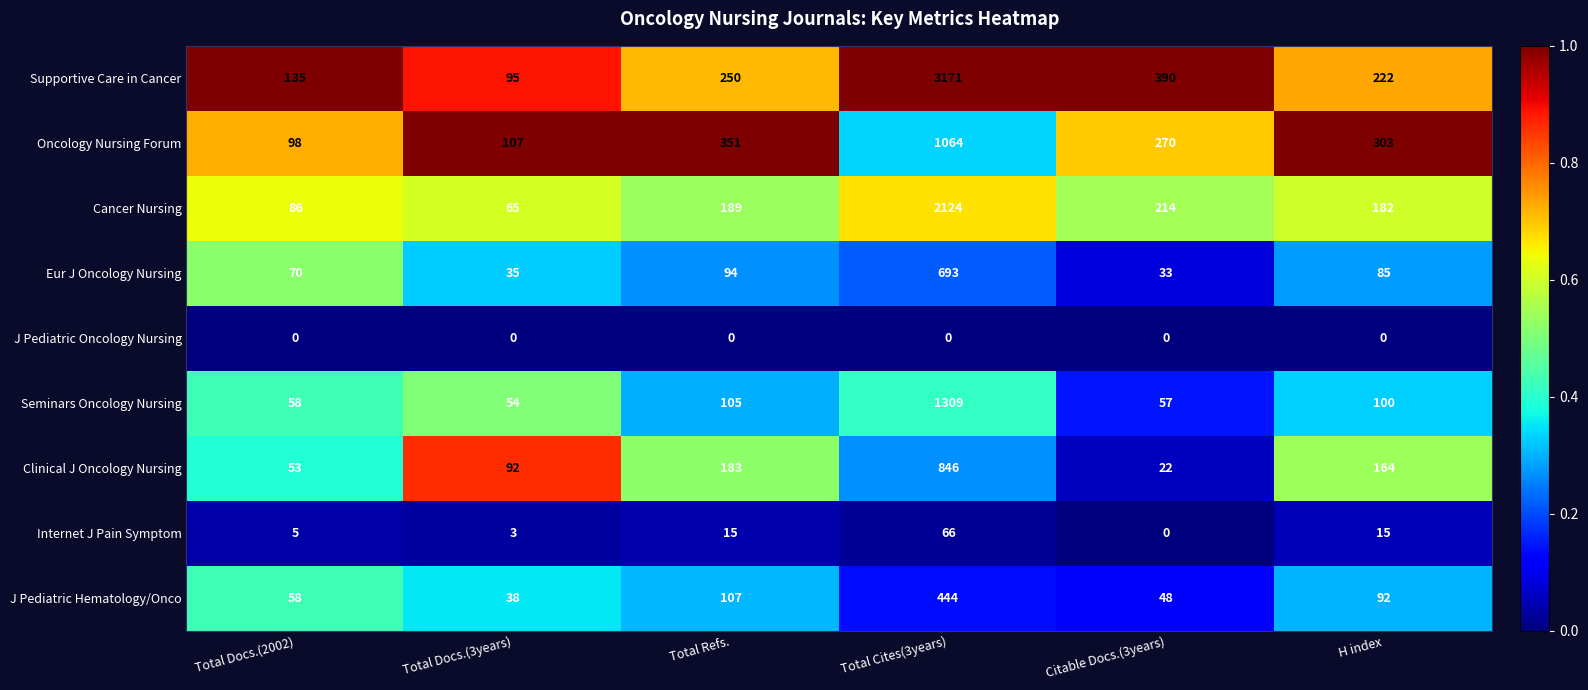

Between Total Docs.(3years) and Citable Docs.(3years), which series saw the biggest shift?

Supportive Care in Cancer